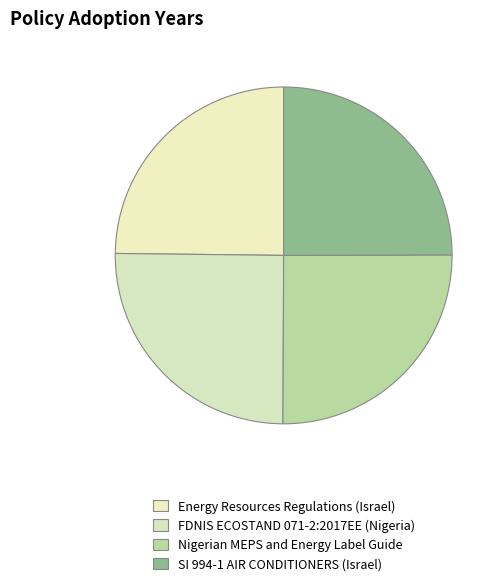

Rank the categories by value from lowest to highest.

Energy Resources Regulations (Israel), SI 994-1 AIR CONDITIONERS (Israel), FDNIS ECOSTAND 071-2:2017EE (Nigeria), Nigerian MEPS and Energy Label Guide